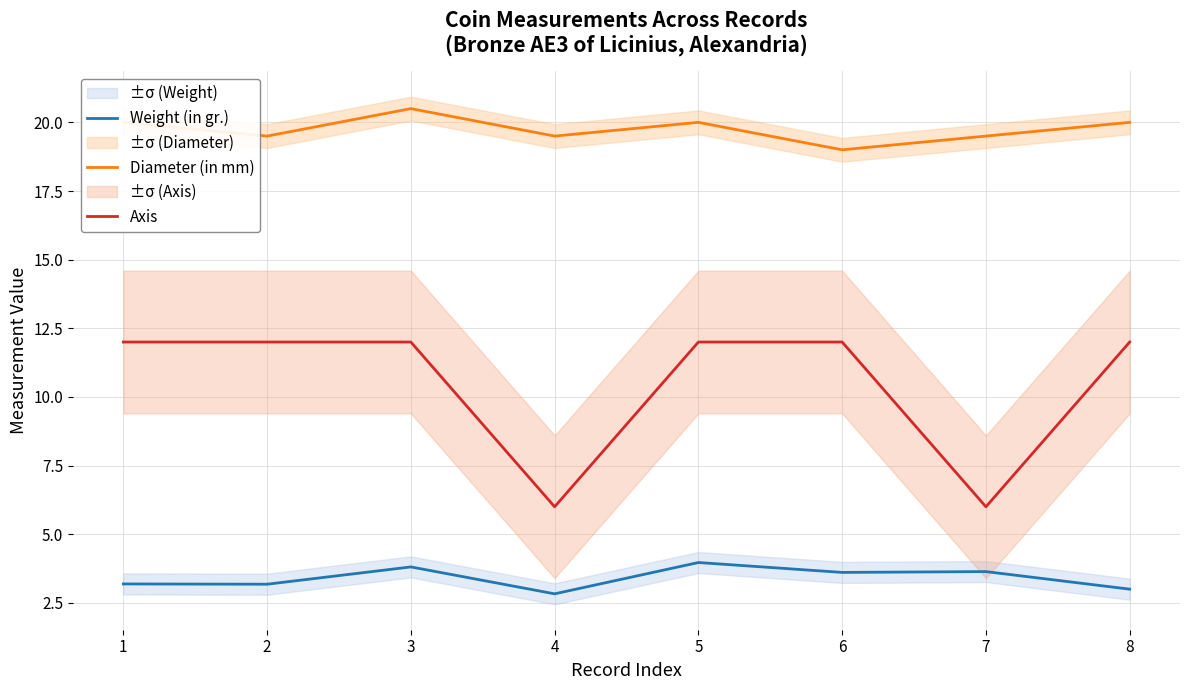

What is the spread (max minus min) of values at 5?

16.0